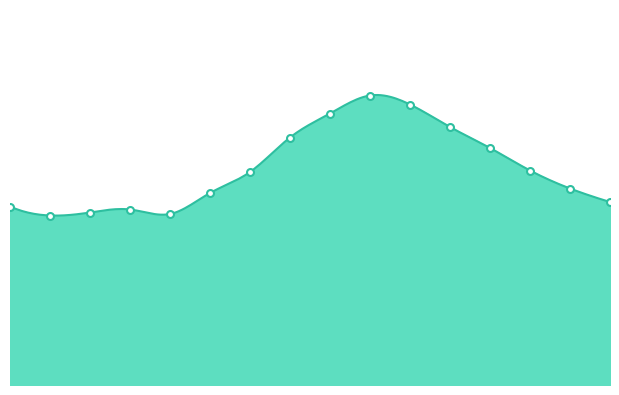

What is the average value?

14.4